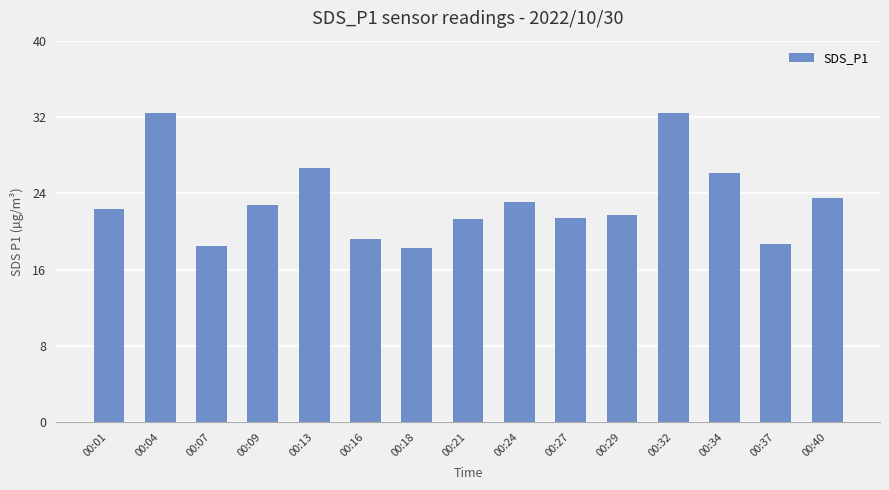

How many values are below 22?

7